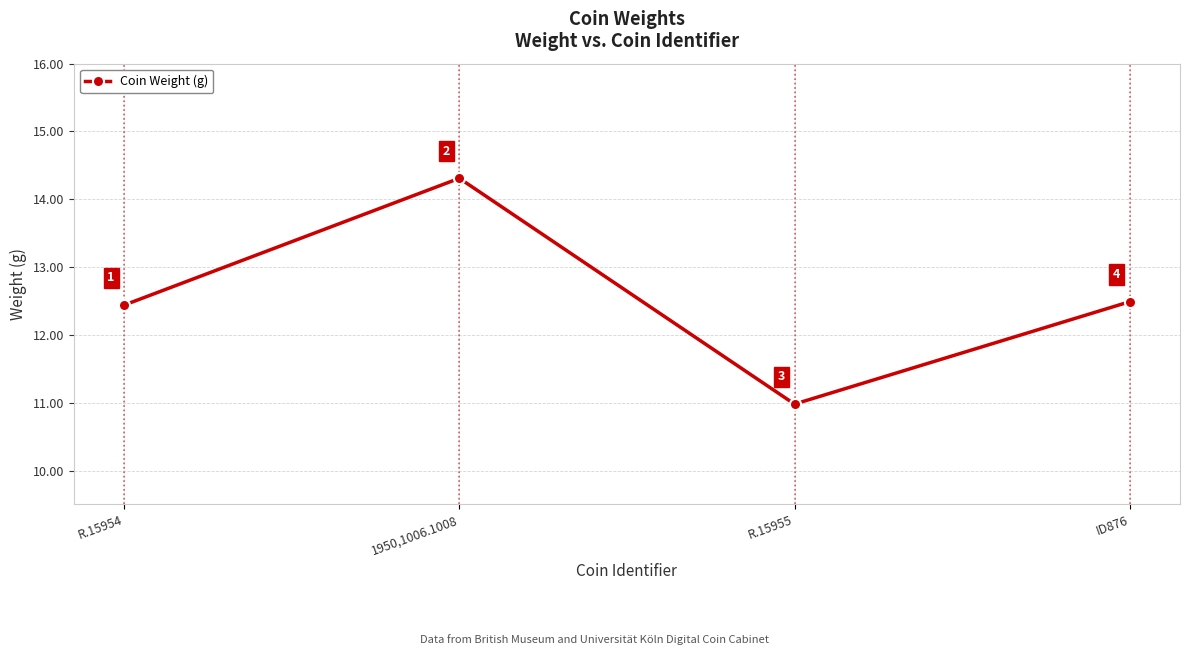

How many data points are above 12?

3